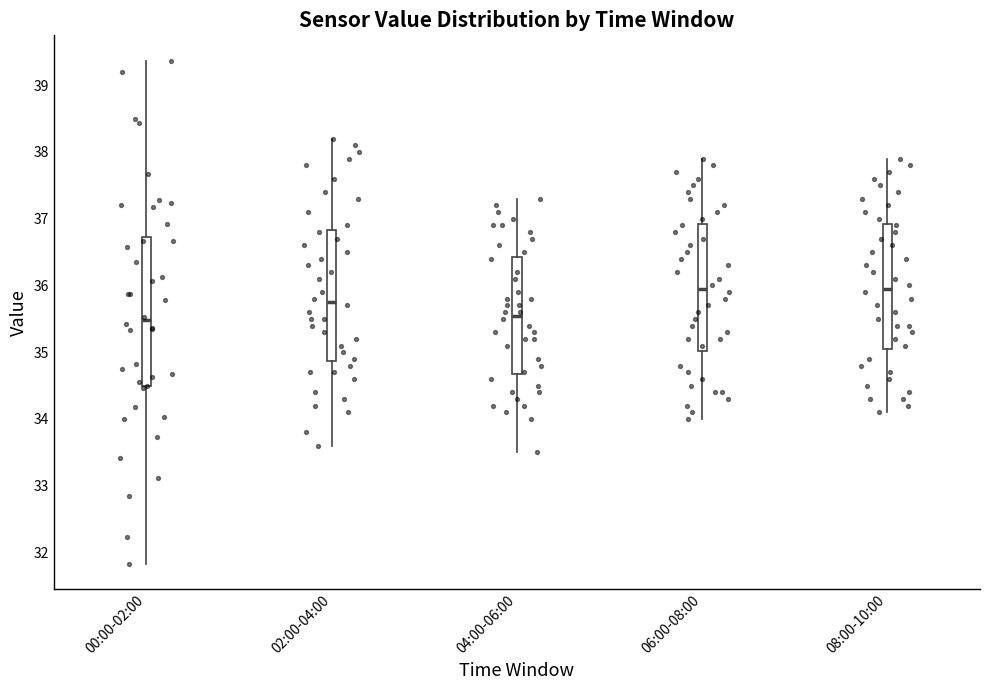

Reading left to right, read every box against the y-axis: the position of its median line, the range the box covers, and the ends of its whiskers. The values are not printed on the chart, so give them approximately, as read against the axis.

00:00-02:00: median 35.5, box 34.5 to 36.7, whiskers 31.8 to 39.4
02:00-04:00: median 35.8, box 34.9 to 36.8, whiskers 33.6 to 38.2
04:00-06:00: median 35.6, box 34.7 to 36.4, whiskers 33.5 to 37.3
06:00-08:00: median 36.0, box 35.0 to 36.9, whiskers 34.0 to 37.9
08:00-10:00: median 36.0, box 35.1 to 36.9, whiskers 34.1 to 37.9